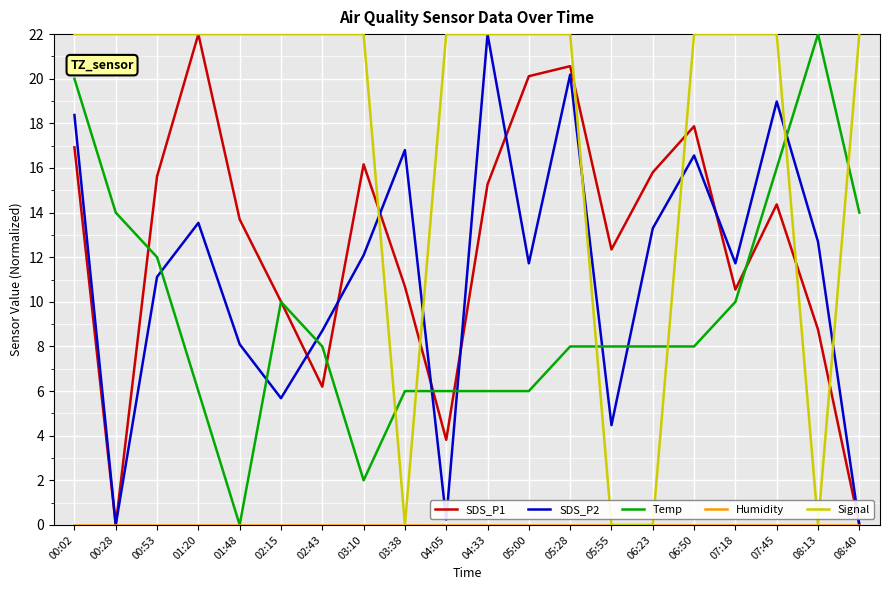

What is the total value across all series at 00:28?

36.0